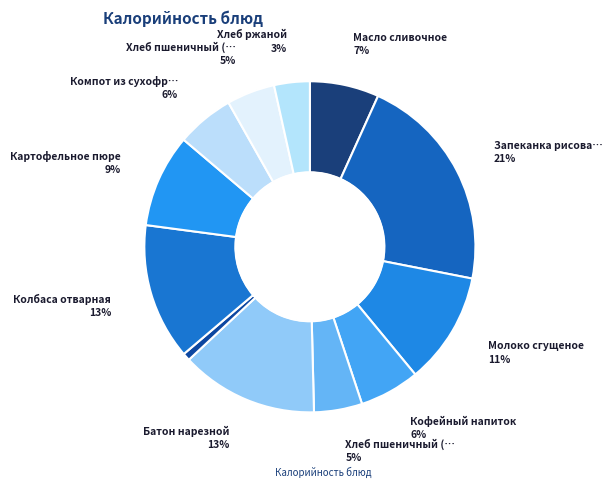

How many segments does this pie chart have?

12